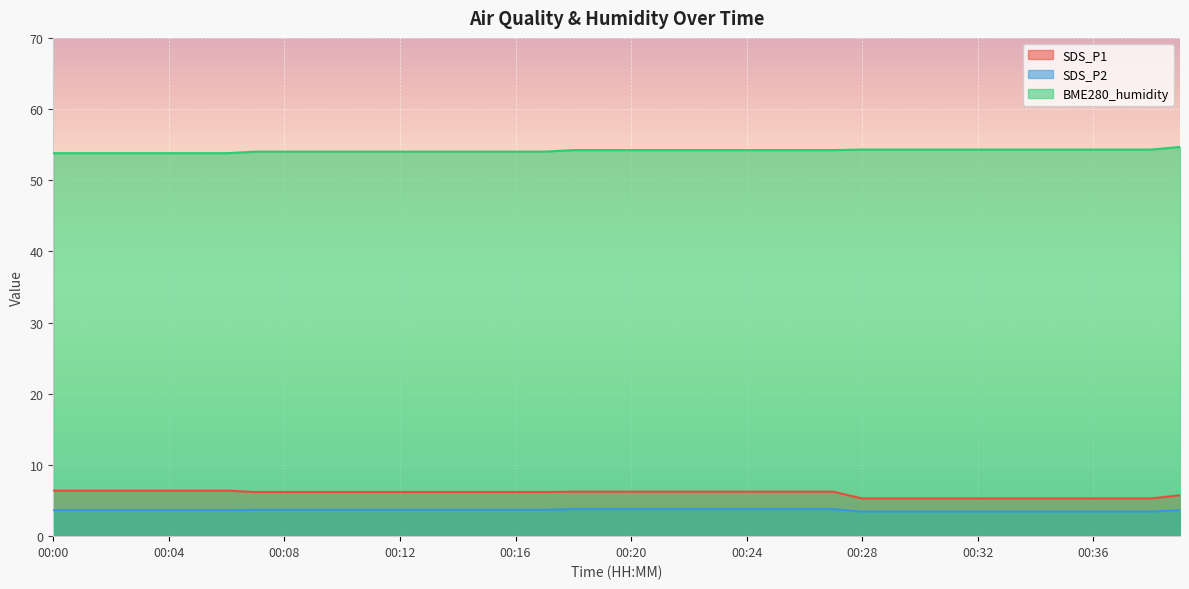

Reading left to right, what are all the values shown in this chart?

SDS_P1: 6.4	6.4	6.4	6.4	6.4	6.4	6.4	6.2	6.2	6.2	6.2	6.2	6.2	6.2	6.2	6.2	6.2	6.2	6.2	6.2	6.2	6.2	6.2	6.2	6.2	6.2	6.2	6.2	5.3	5.3	5.3	5.3	5.3	5.3	5.3	5.3	5.3	5.3	5.3	5.7
SDS_P2: 3.6	3.6	3.6	3.6	3.6	3.6	3.6	3.7	3.7	3.7	3.7	3.7	3.7	3.7	3.7	3.7	3.7	3.7	3.8	3.8	3.8	3.8	3.8	3.8	3.8	3.8	3.8	3.8	3.5	3.5	3.5	3.5	3.5	3.5	3.5	3.5	3.5	3.5	3.5	3.6
BME280_humidity: 53.8	53.8	53.8	53.8	53.8	53.8	53.8	54.0	54.0	54.0	54.0	54.0	54.0	54.0	54.0	54.0	54.0	54.0	54.2	54.2	54.2	54.2	54.2	54.2	54.2	54.2	54.2	54.2	54.3	54.3	54.3	54.3	54.3	54.3	54.3	54.3	54.3	54.3	54.3	54.7